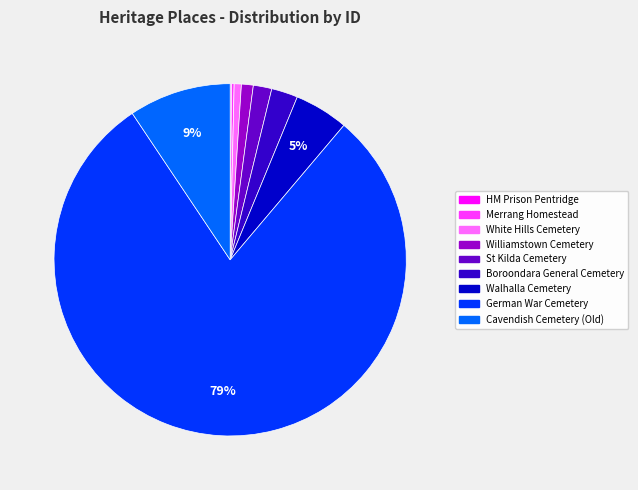

To the nearest percent, what is the average slice percentage?

11%